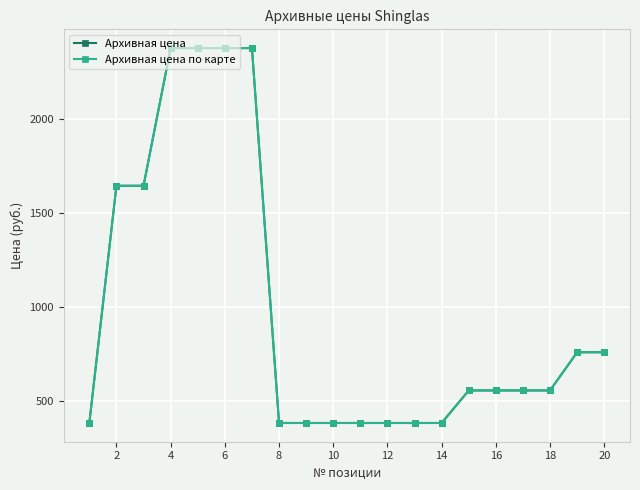

Does the chart have visible grid lines?

Yes